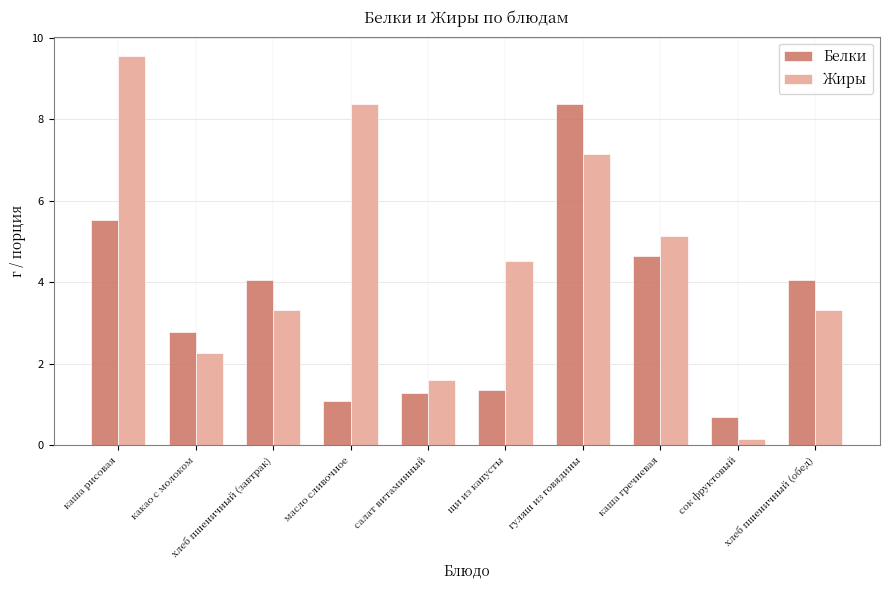

What are all the series names shown in the legend?

Белки, Жиры